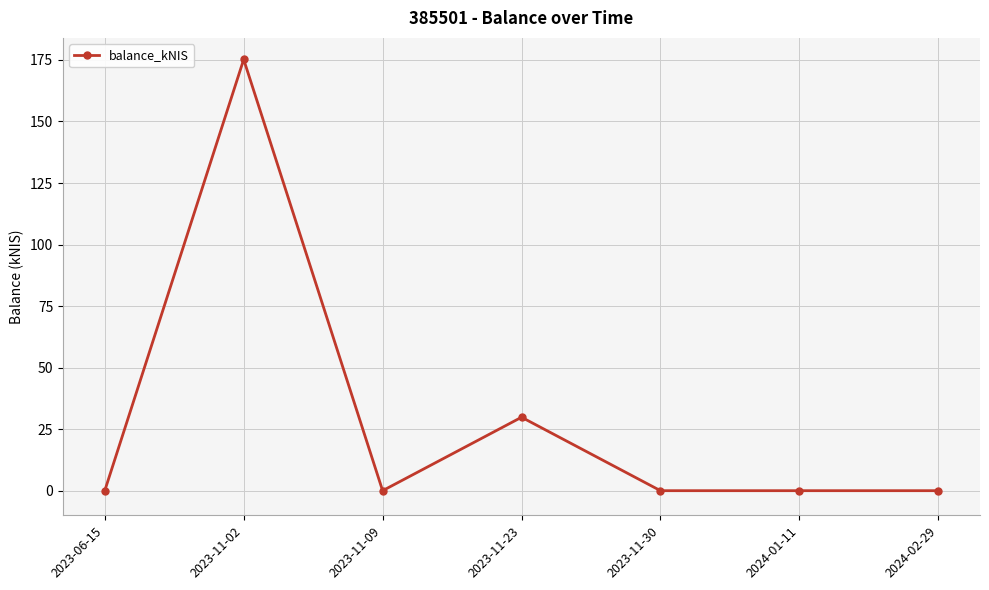

What is the difference between the second highest and minimum values?

29.8